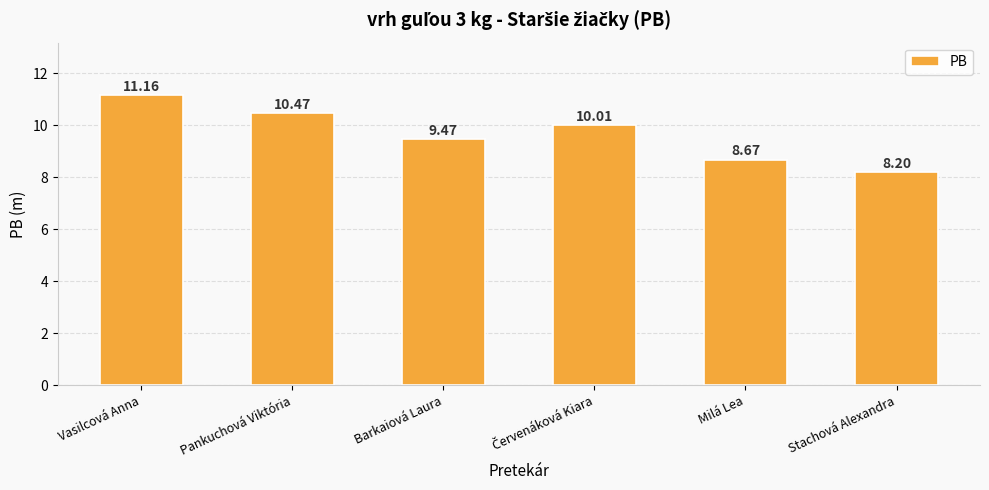

Read the value at Stachová Alexandra.

8.2